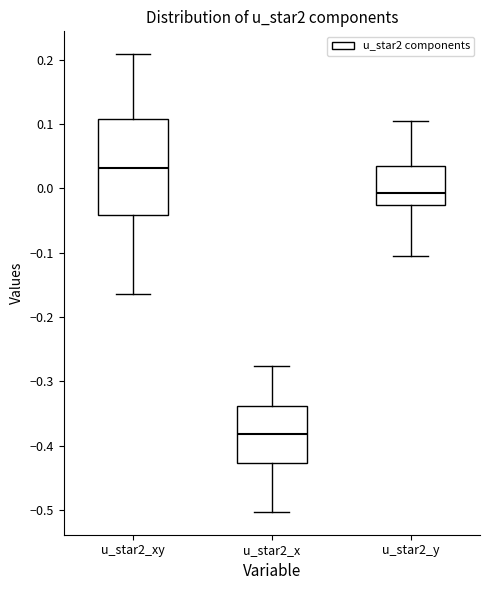

Which box is the tallest, from its lower edge to its upper edge?

u_star2_xy